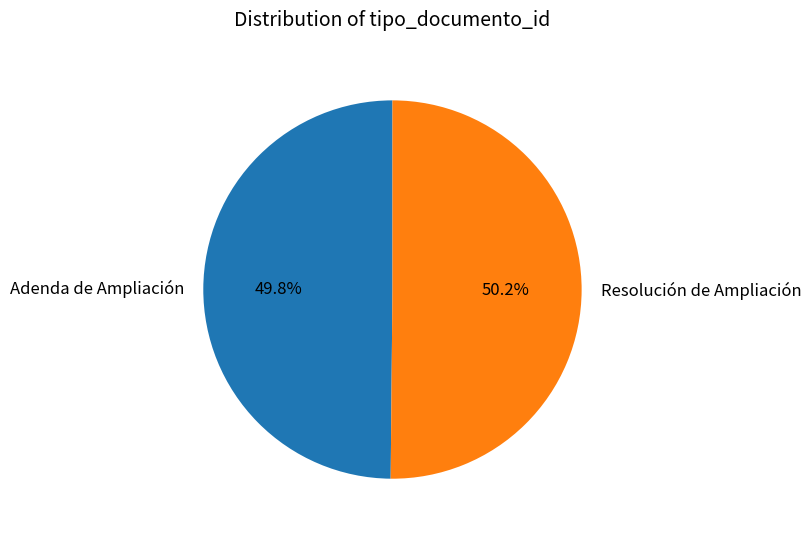

To the nearest percent, what is the combined percentage of Adenda de Ampliación and Resolución de Ampliación?

100%